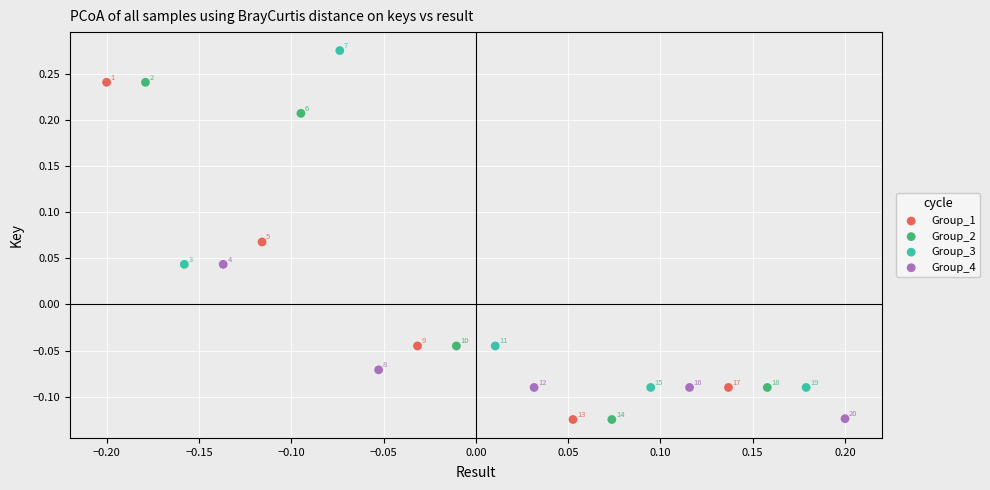

Which series contains the highest Y value?

Group_3